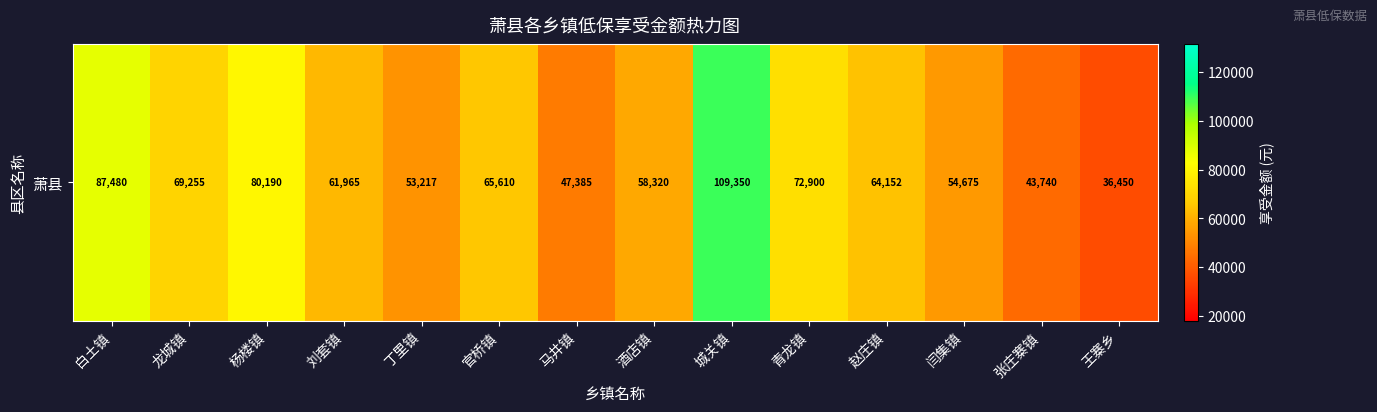

True or false: the data shows 93075 at 丁里镇.

False